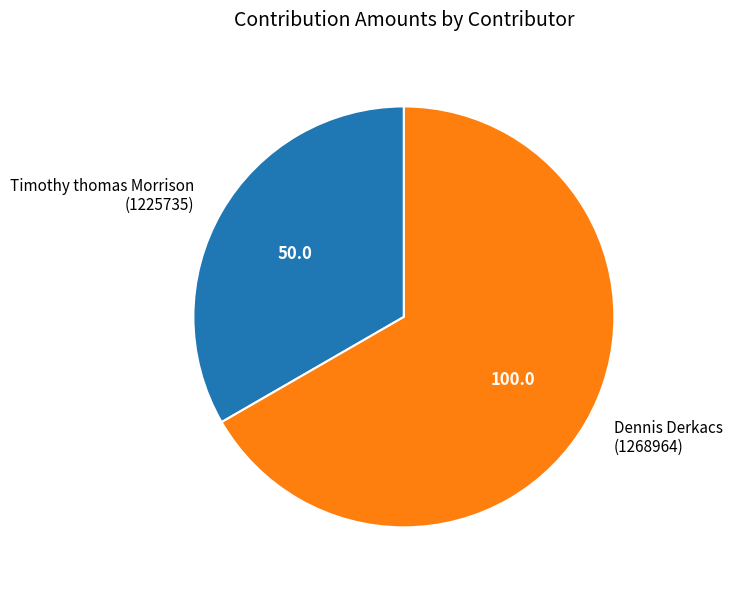

How many segments does this pie chart have?

2